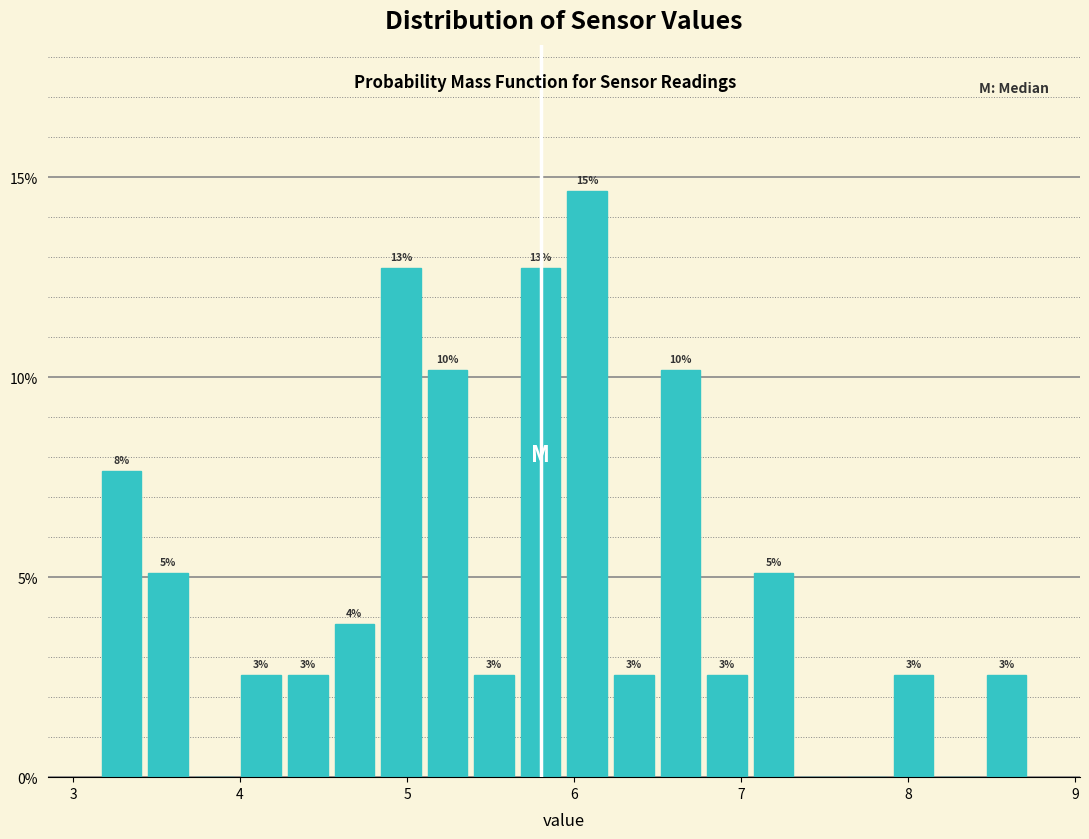

Around what value on the x-axis is the tallest bar? Give the approximate position of its centre, as read against the axis.

6.1